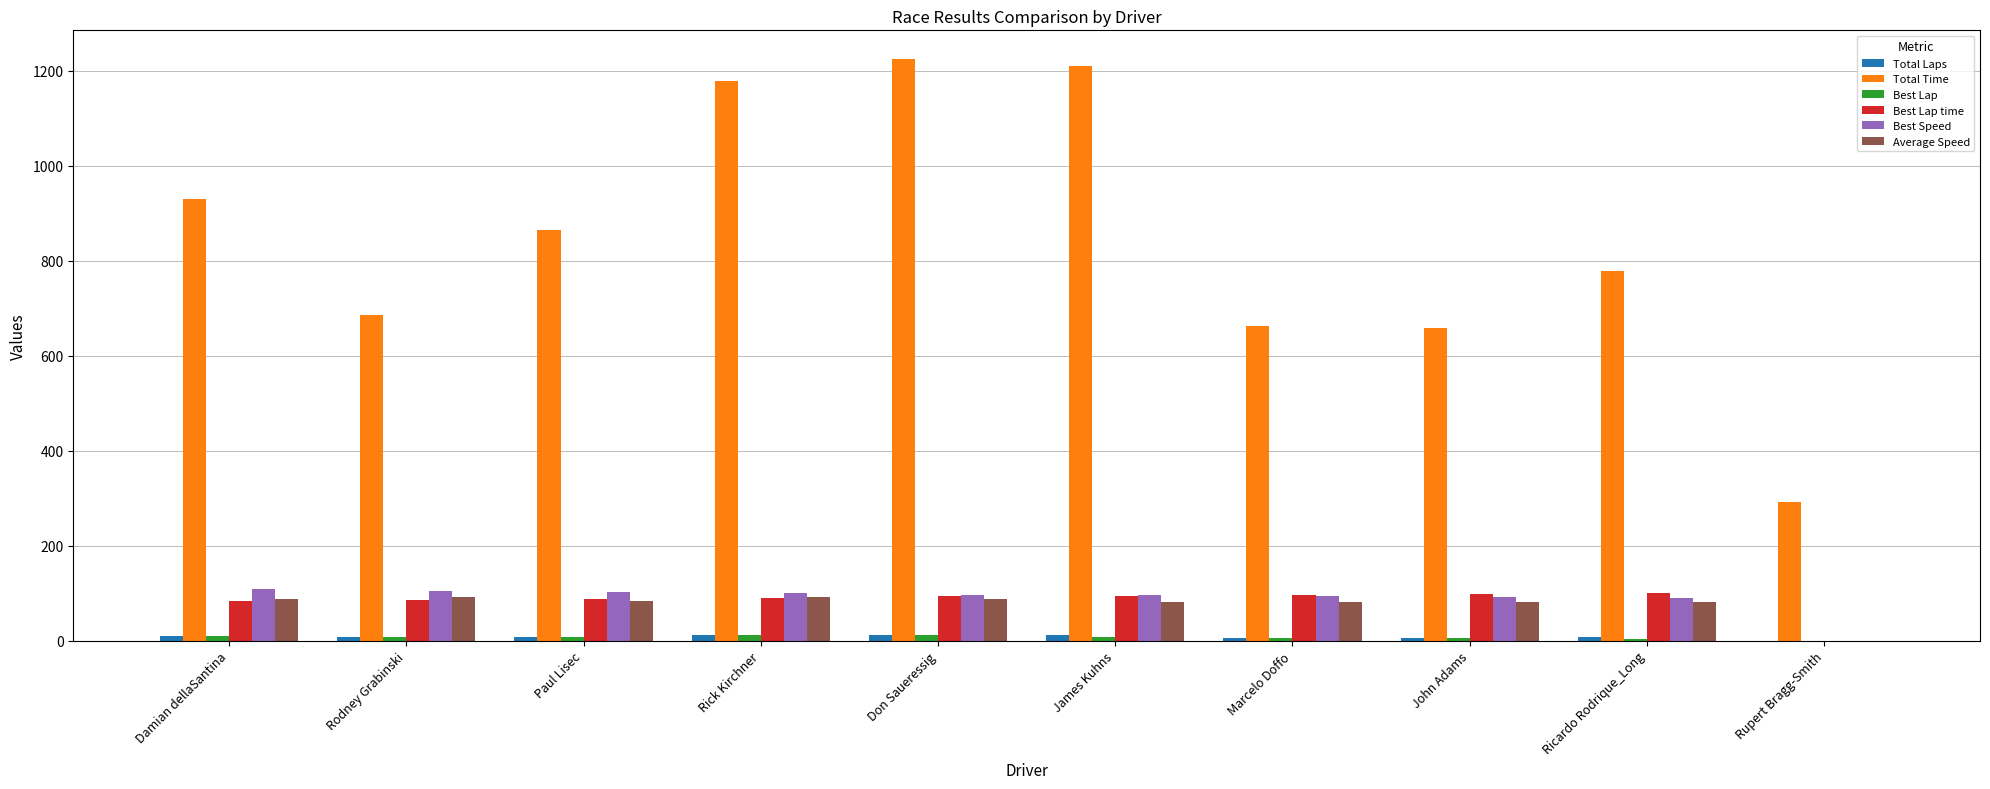

How many groups of bars are there?

10